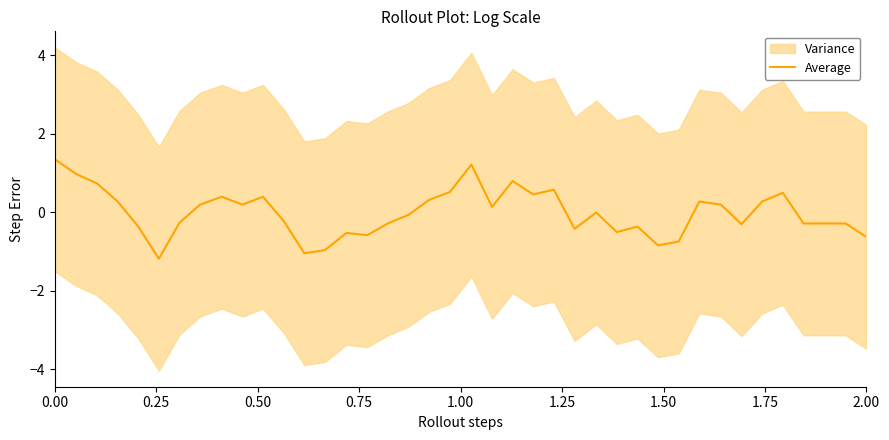

Reading left to right, what are all the values shown in this chart?

1.3	1.0	0.7	0.3	-0.4	-1.2	-0.3	0.2	0.4	0.2	0.4	-0.2	-1.0	-1.0	-0.5	-0.6	-0.3	-0.1	0.3	0.5	1.2	0.1	0.8	0.5	0.6	-0.4	-0.0	-0.5	-0.4	-0.8	-0.7	0.3	0.2	-0.3	0.3	0.5	-0.3	-0.3	-0.3	-0.6